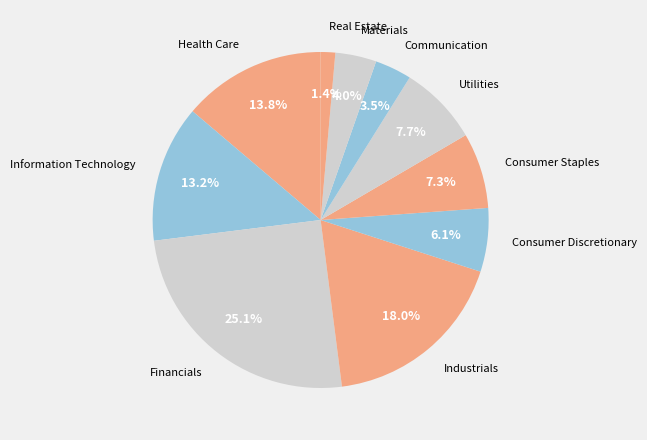

How many slices are in this pie chart?

10